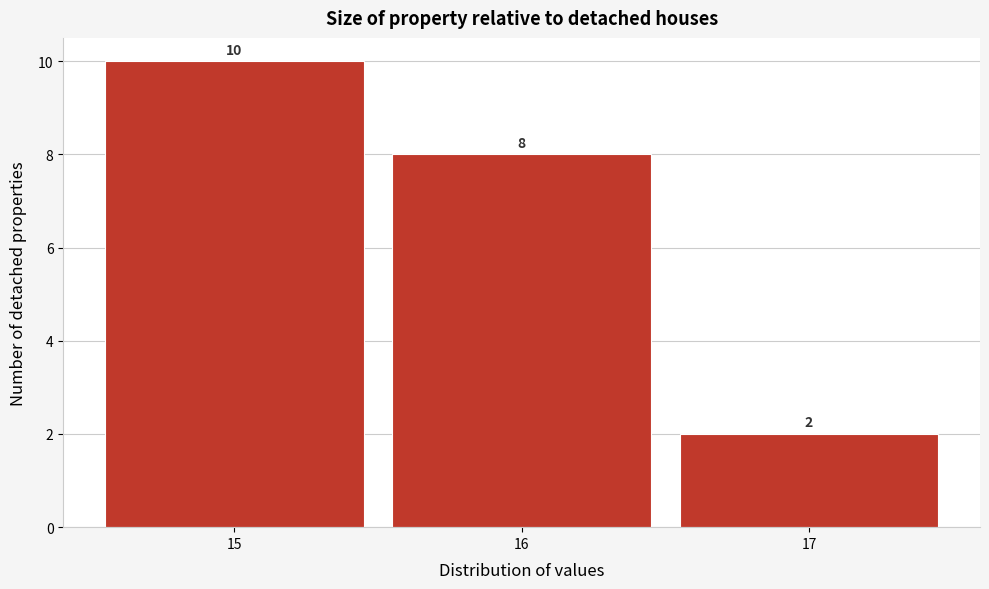

Over which range of the x-axis is the bar tallest?

14.5 to 15.5